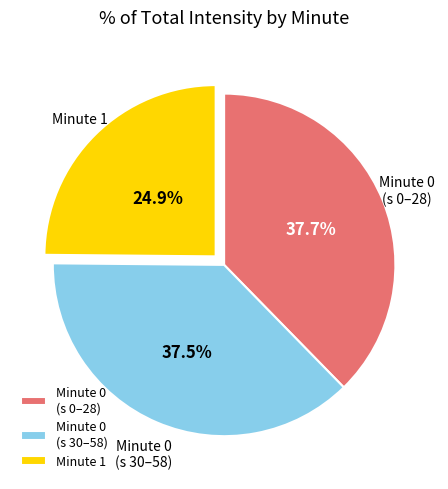

Does any single category account for the majority?

No